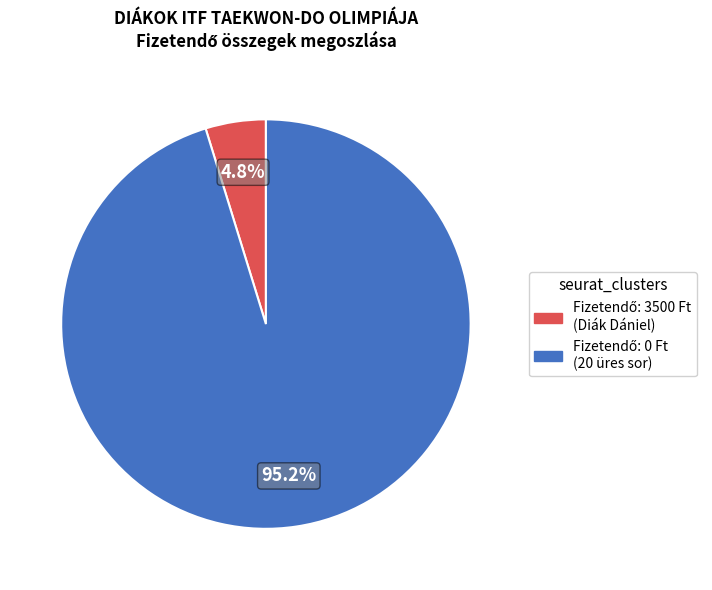

Does any single category account for the majority?

Yes